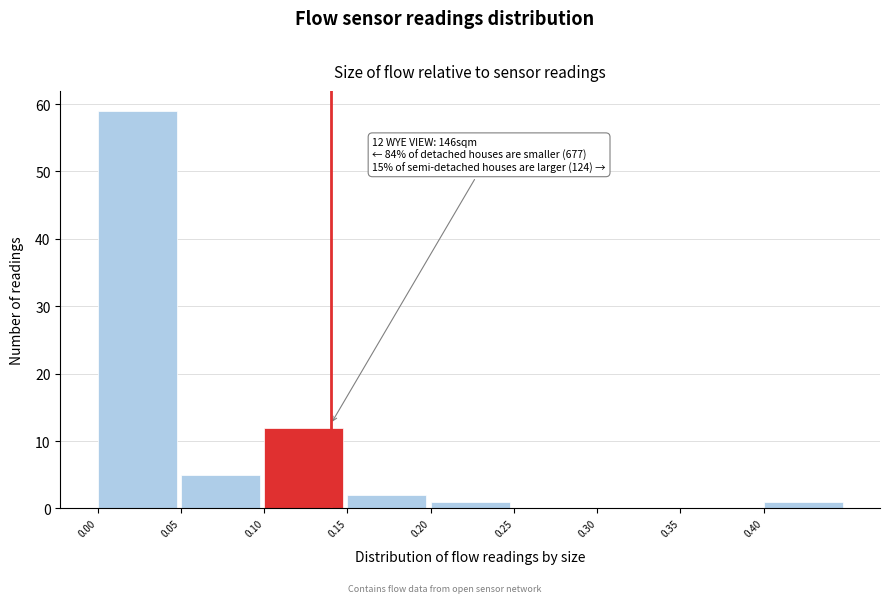

Which range on the x-axis has the tallest bar?

0.00 to 0.05